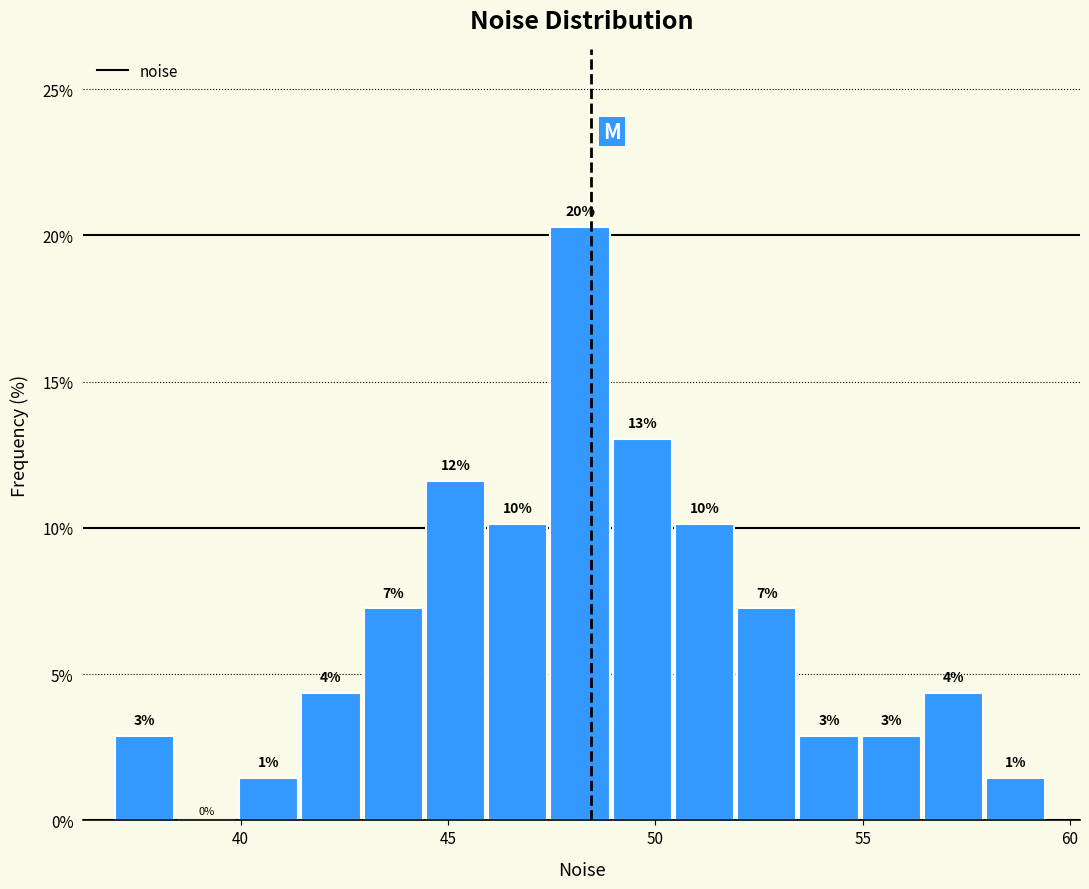

Around what value on the x-axis is the tallest bar? Give the approximate position of its centre, as read against the axis.

48.0